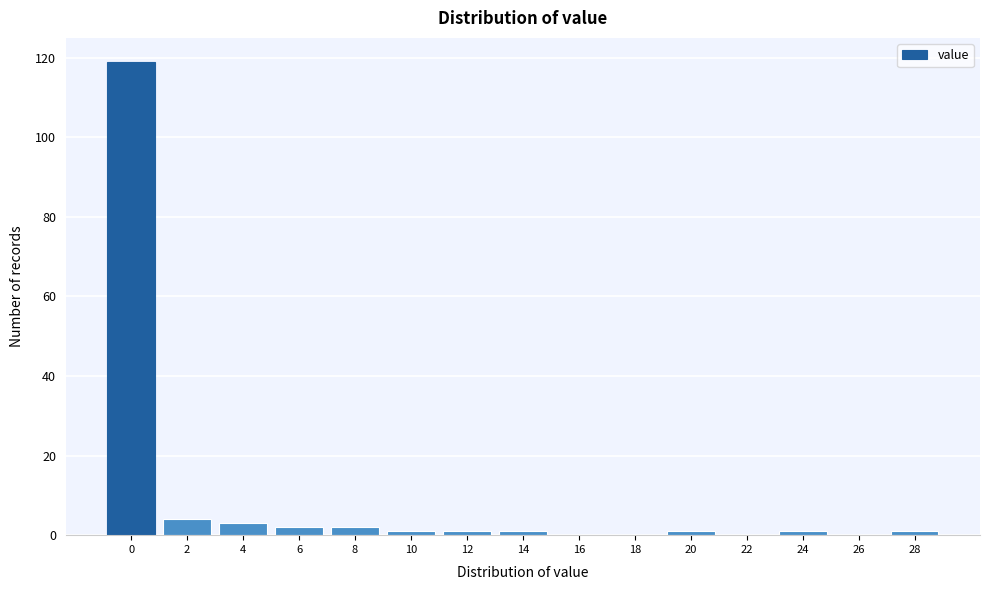

Reading right to left, list all the values displayed in this chart.

28=1	26=0	24=1	22=0	20=1	18=0	16=0	14=1	12=1	10=1	8=2	6=2	4=3	2=4	0=119